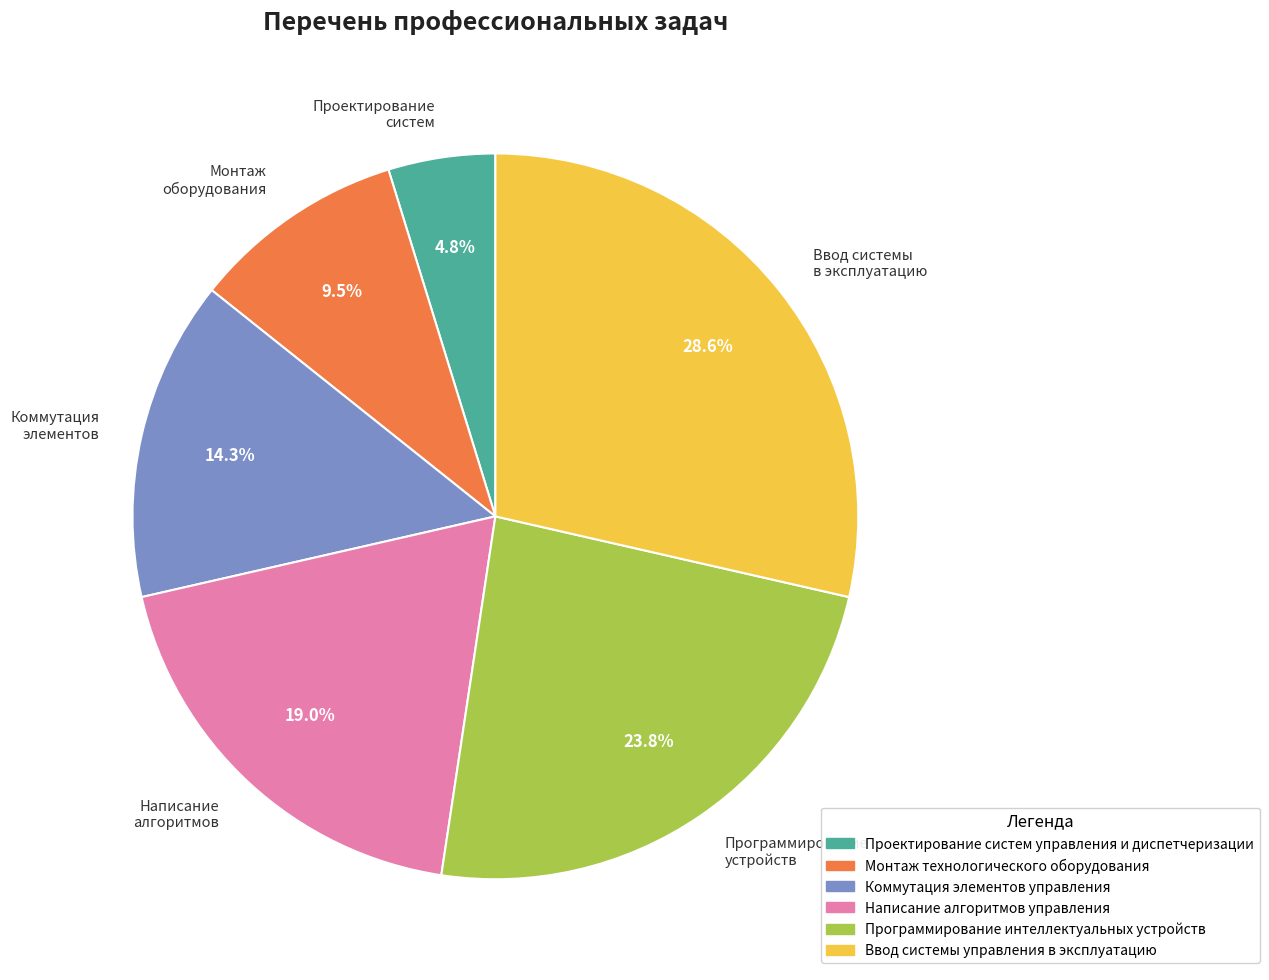

Which has a higher value, Монтаж оборудования or Коммутация элементов?

Коммутация элементов